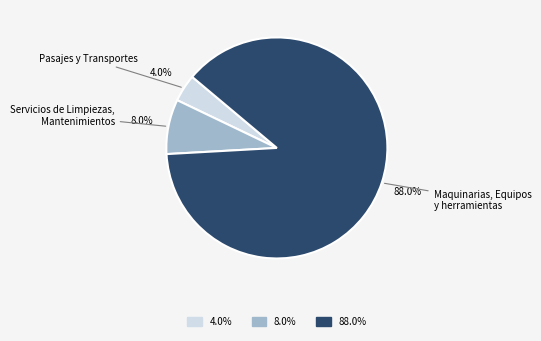

Does any single category account for the majority?

Yes